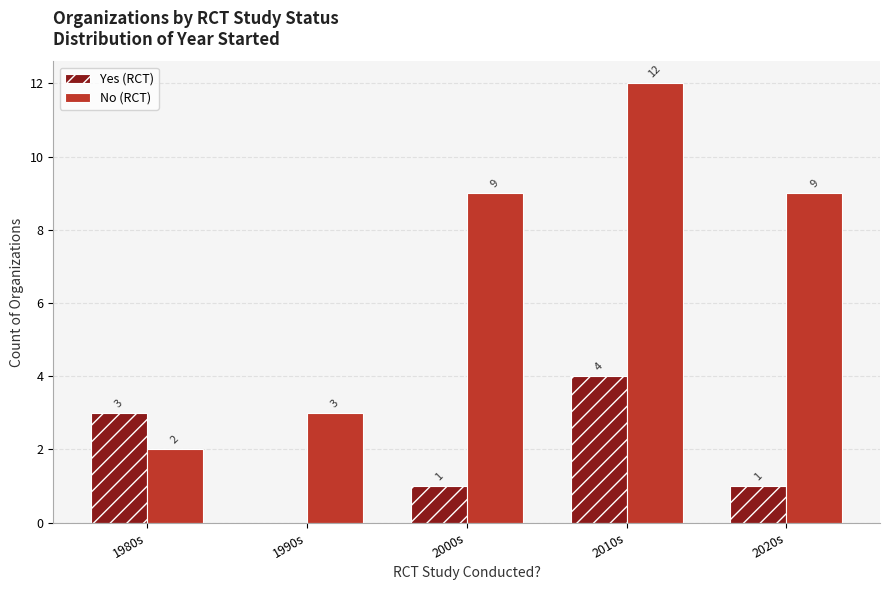

Which series has the largest total across all categories?

No (RCT)